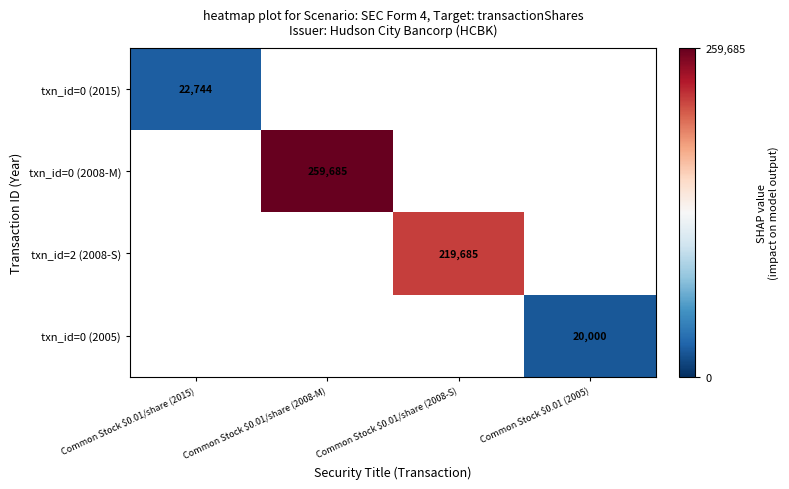

Is it true that txn_id=0 (2005) equals 30490 at Common Stock $0.01 (2005)?

False